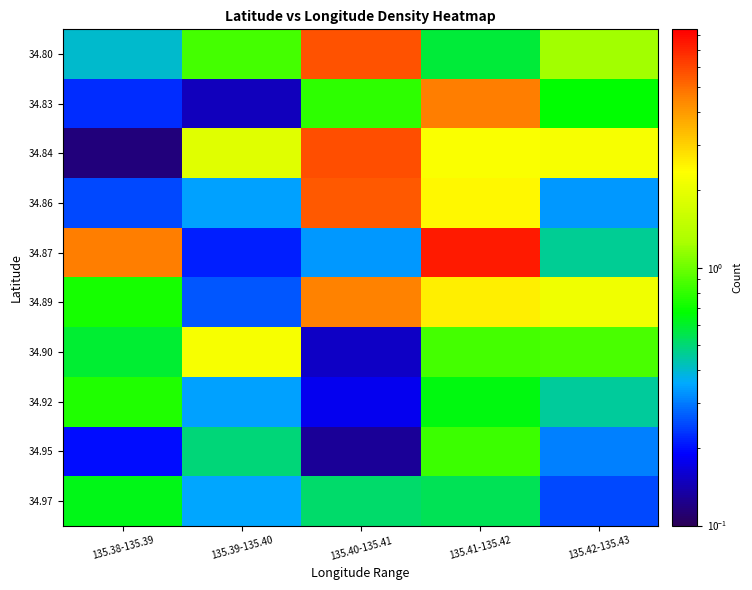

Reading left to right, transcribe all the data shown in this chart.

34.80: 135.38-135.39=0.4	135.39-135.40=0.9	135.40-135.41=5.7	135.41-135.42=0.6	135.42-135.43=1.2
34.83: 135.38-135.39=0.2	135.39-135.40=0.1	135.40-135.41=0.8	135.41-135.42=4.6	135.42-135.43=0.7
34.84: 135.38-135.39=0.1	135.39-135.40=1.9	135.40-135.41=5.8	135.41-135.42=2.3	135.42-135.43=2.2
34.86: 135.38-135.39=0.2	135.39-135.40=0.3	135.40-135.41=5.5	135.41-135.42=2.4	135.42-135.43=0.3
34.87: 135.38-135.39=4.6	135.39-135.40=0.2	135.40-135.41=0.3	135.41-135.42=7.4	135.42-135.43=0.5
34.89: 135.38-135.39=0.7	135.39-135.40=0.3	135.40-135.41=4.5	135.41-135.42=2.6	135.42-135.43=2.1
34.90: 135.38-135.39=0.6	135.39-135.40=2.2	135.40-135.41=0.2	135.41-135.42=0.9	135.42-135.43=0.9
34.92: 135.38-135.39=0.7	135.39-135.40=0.3	135.40-135.41=0.2	135.41-135.42=0.6	135.42-135.43=0.5
34.95: 135.38-135.39=0.2	135.39-135.40=0.5	135.40-135.41=0.1	135.41-135.42=0.8	135.42-135.43=0.3
34.97: 135.38-135.39=0.6	135.39-135.40=0.3	135.40-135.41=0.5	135.41-135.42=0.5	135.42-135.43=0.2